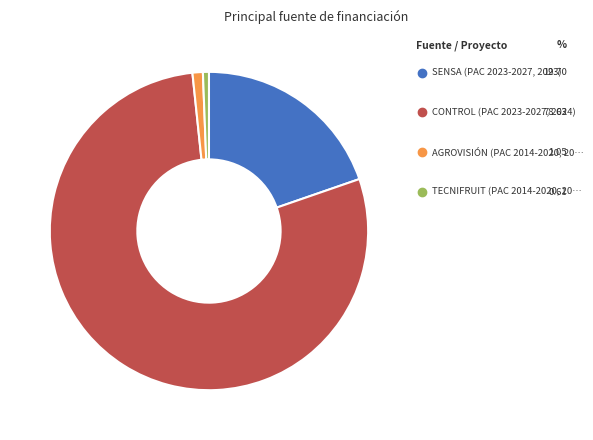

Does any single category account for the majority?

Yes